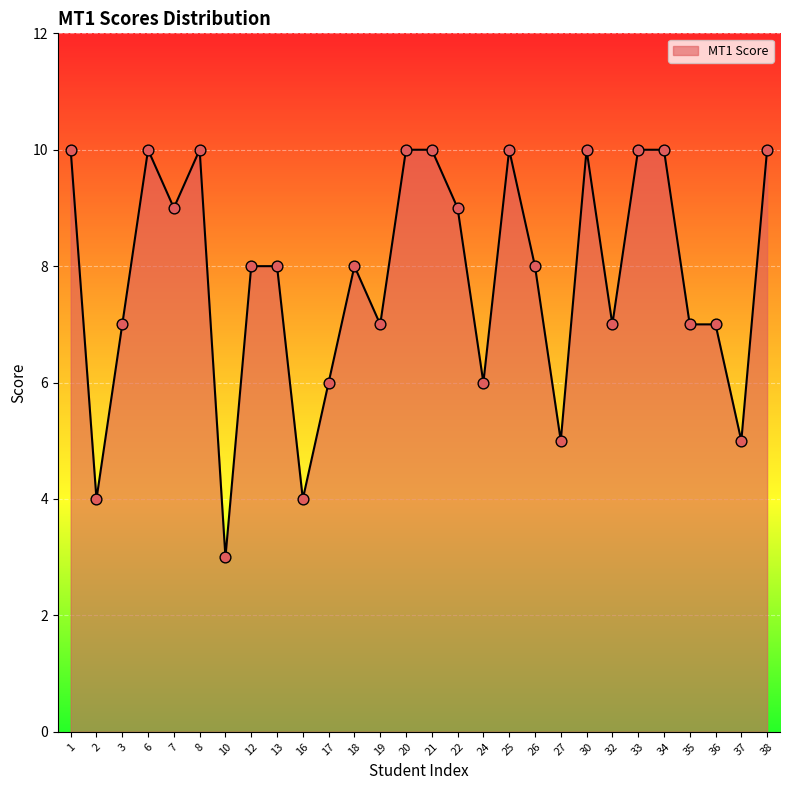

Approximately how many times larger is the value at 32 compared to 30?

0.7